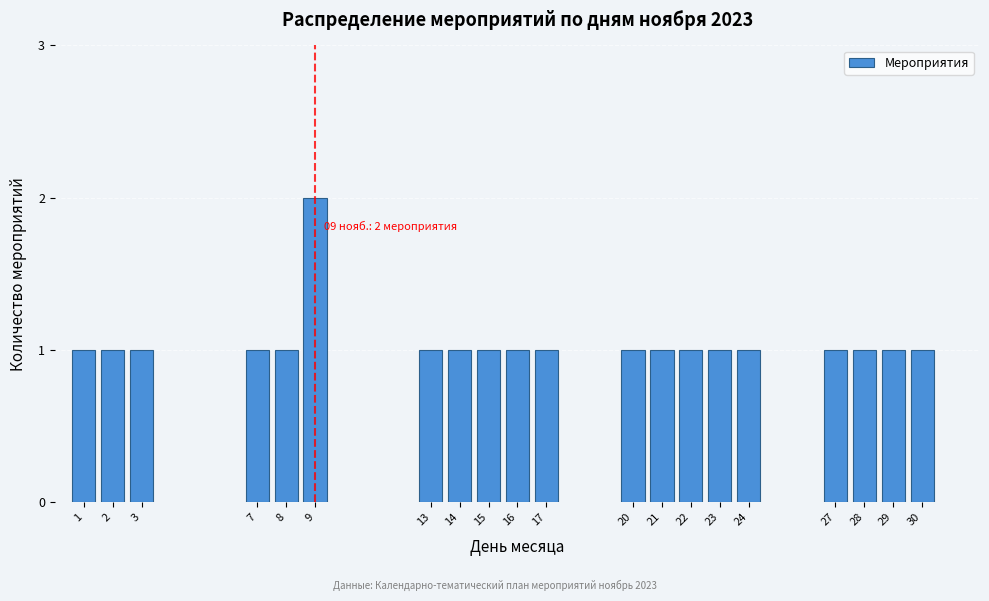

Reading right to left, list all the values displayed in this chart.

30=1	29=1	28=1	27=1	24=1	23=1	22=1	21=1	20=1	17=1	16=1	15=1	14=1	13=1	9=2	8=1	7=1	3=1	2=1	1=1